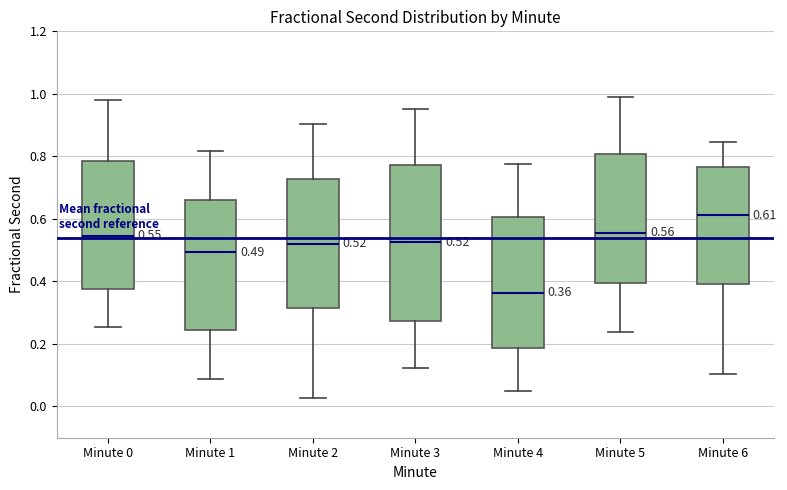

Which box's median line is the highest?

Minute 6